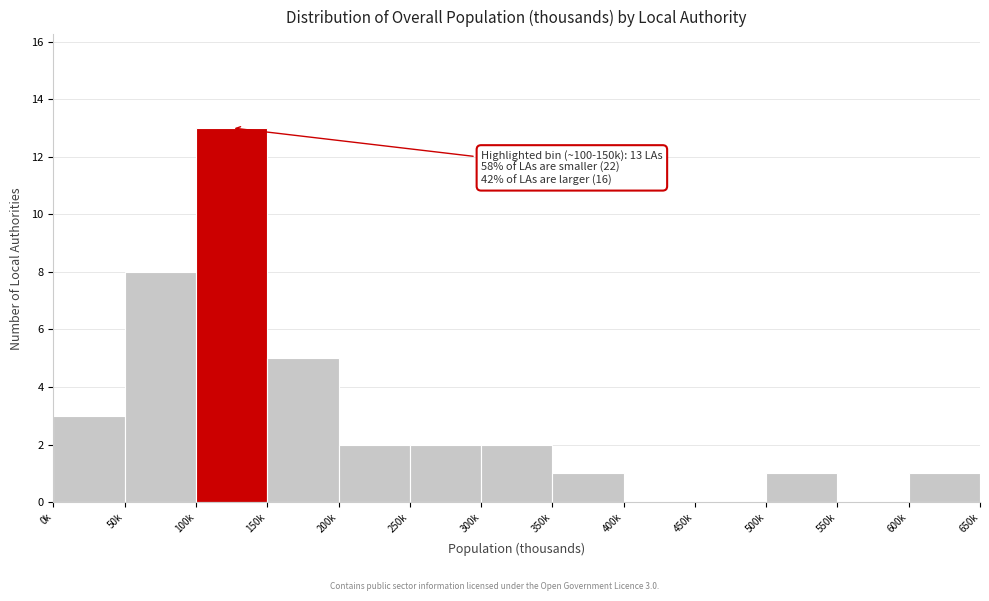

Reading left to right, what are all the values shown in this chart?

0k=3	50k=8	100k=13	150k=5	200k=2	250k=2	300k=2	350k=1	400k=0	450k=0	500k=1	550k=0	600k=1